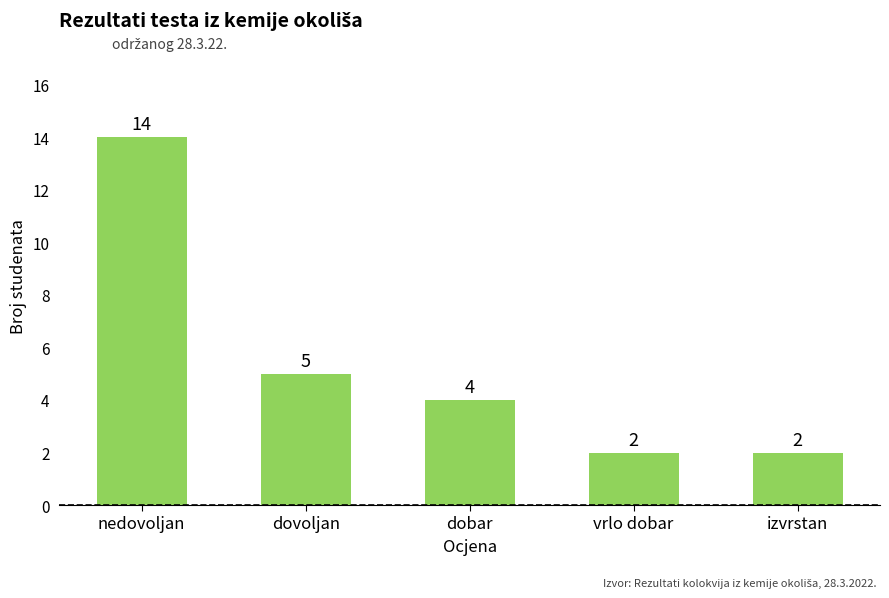

At which label is the value closest to 8?

dovoljan